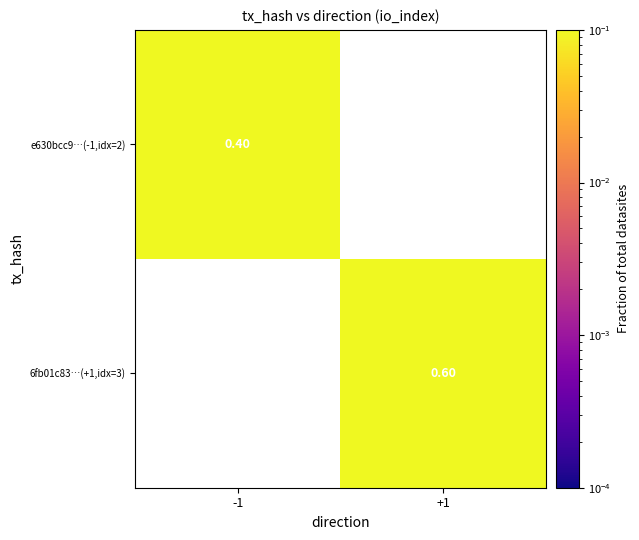

True or false: e630bcc9…(-1,idx=2) has a value of 0.1 at -1.

False